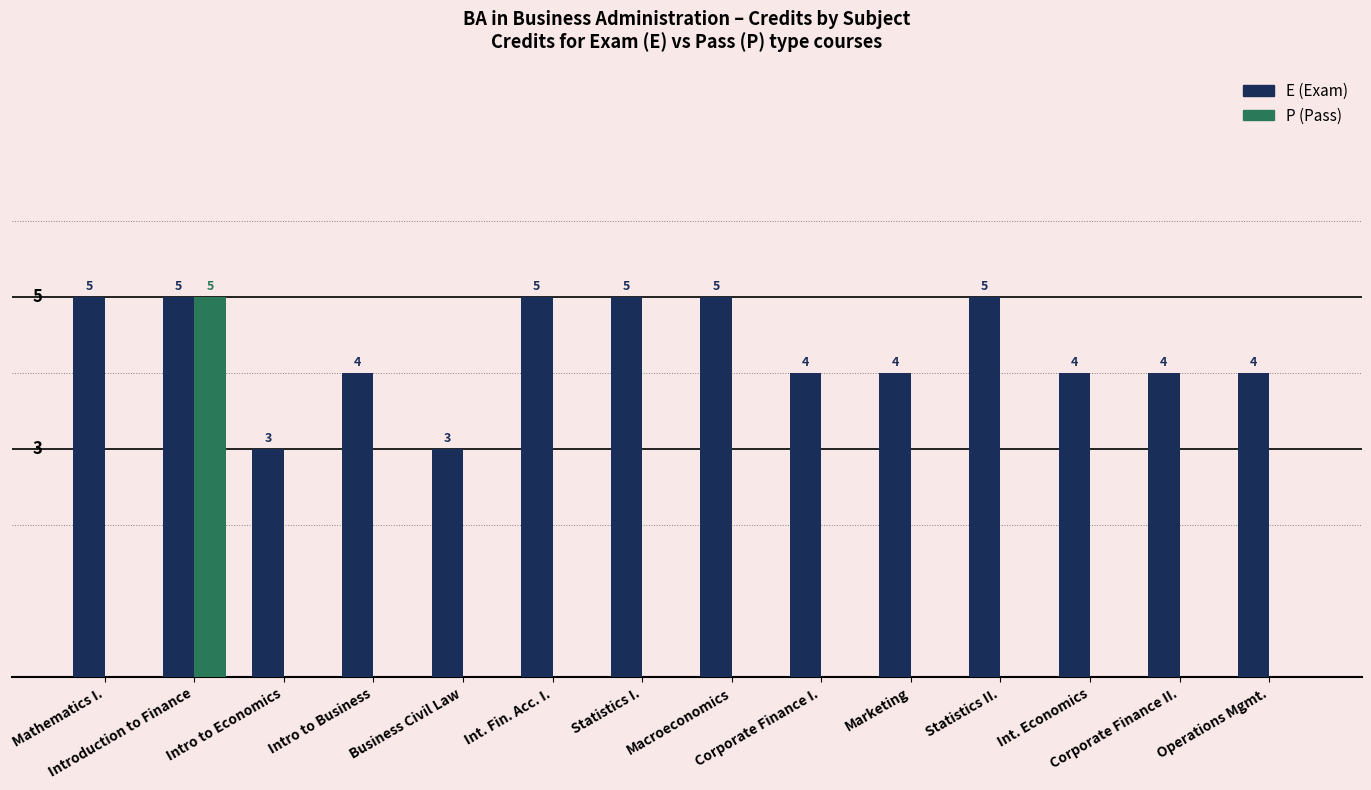

Which series has the largest total across all categories?

E (Exam)